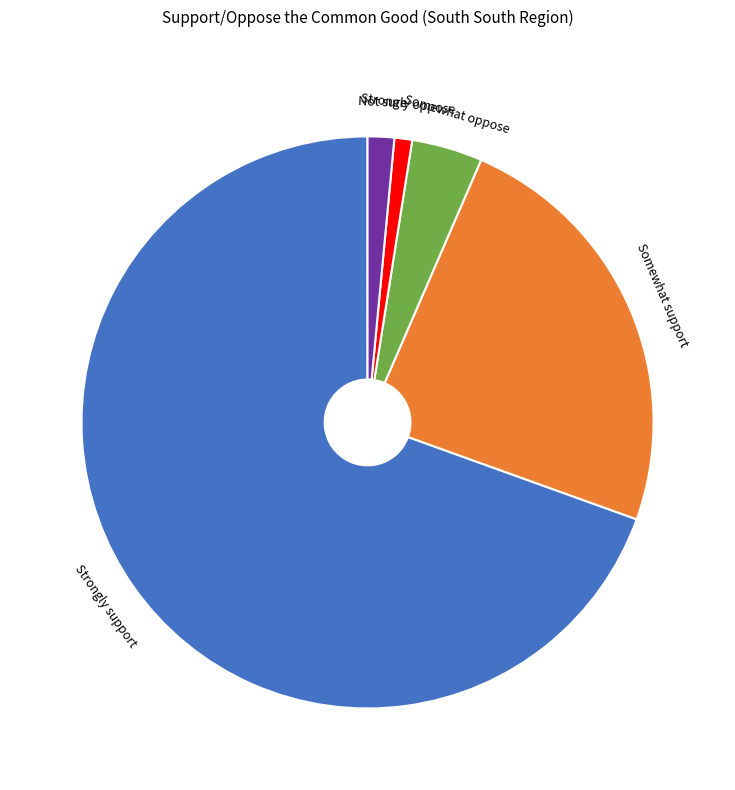

Between Not sure and Strongly support, which is larger?

Strongly support